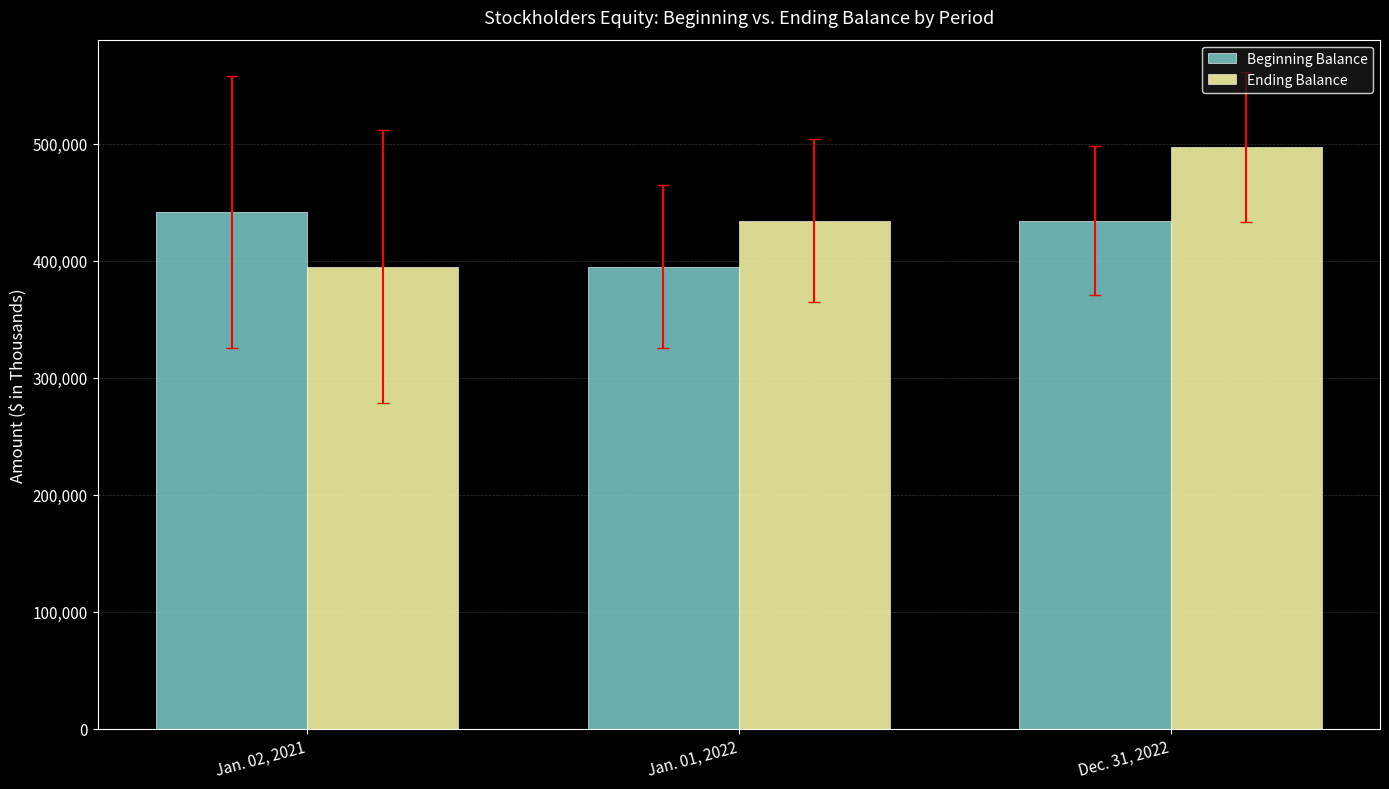

Which series changed the most between Jan. 01, 2022 and Dec. 31, 2022?

Ending Balance